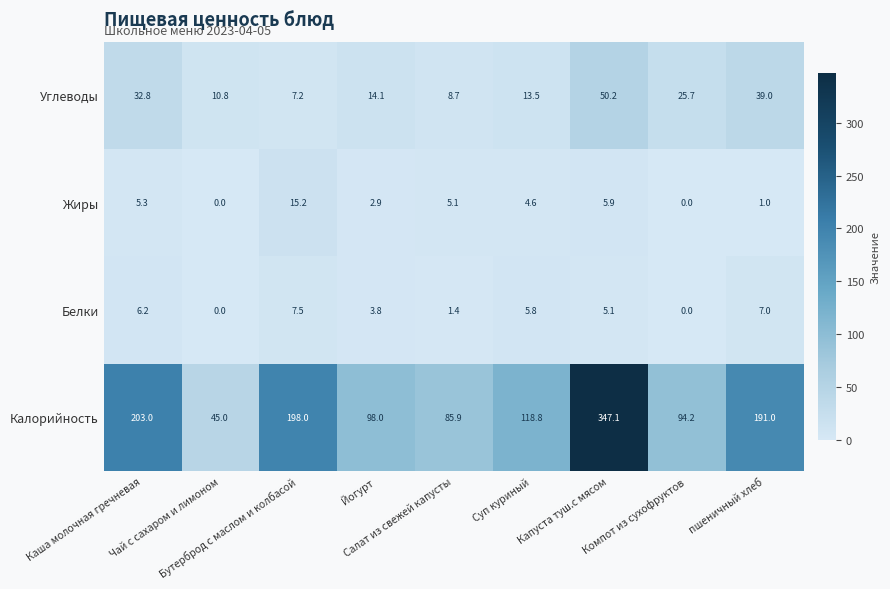

Which series has the largest total across all categories?

Калорийность